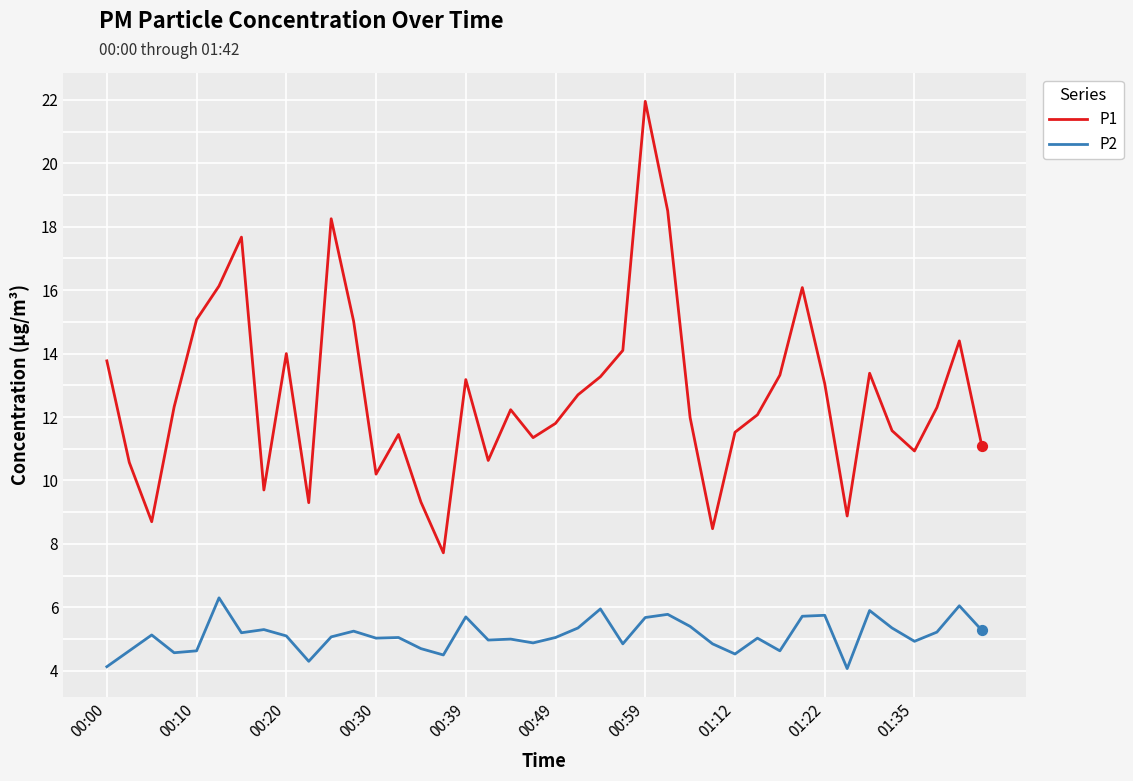

Which series has the largest range (max minus min)?

P1